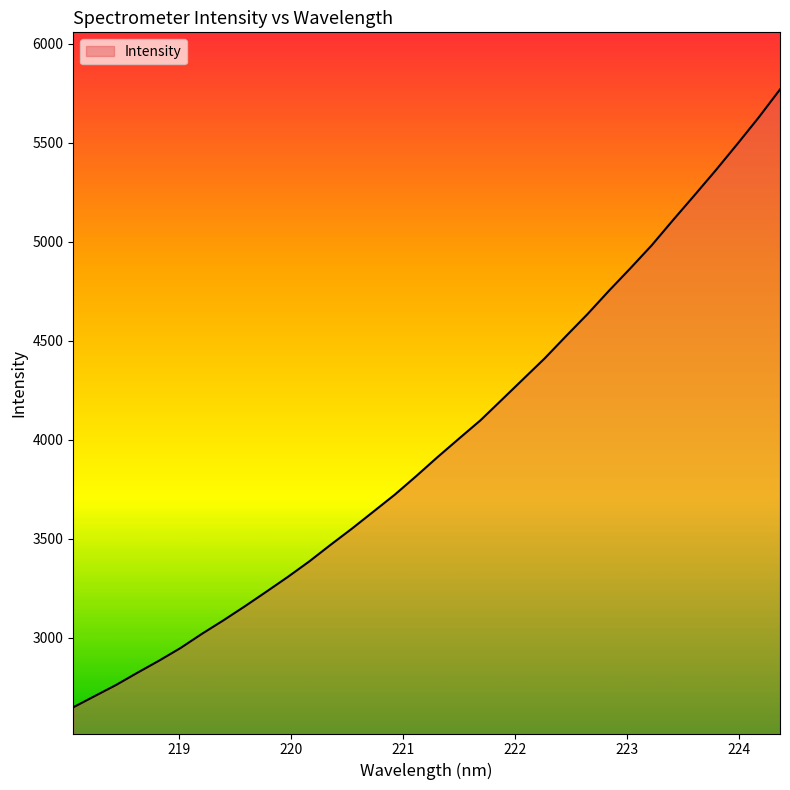

What is the greatest value displayed?

5768.9